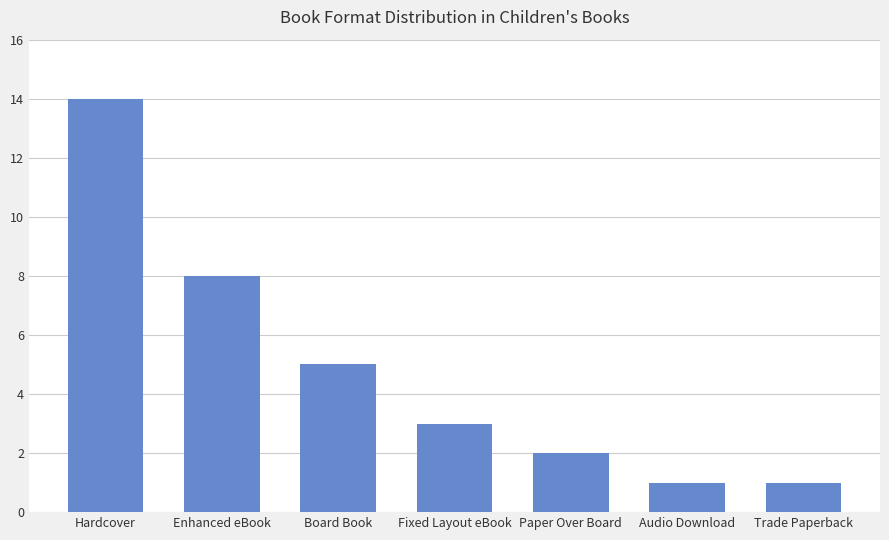

What is the label of the 6th bar from the left?

Audio Download